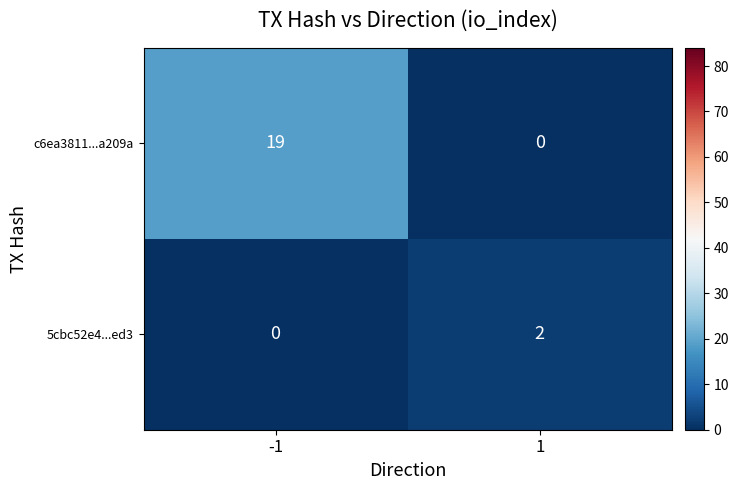

The value of c6ea3811...a209a at 1 is -8. True or false?

False